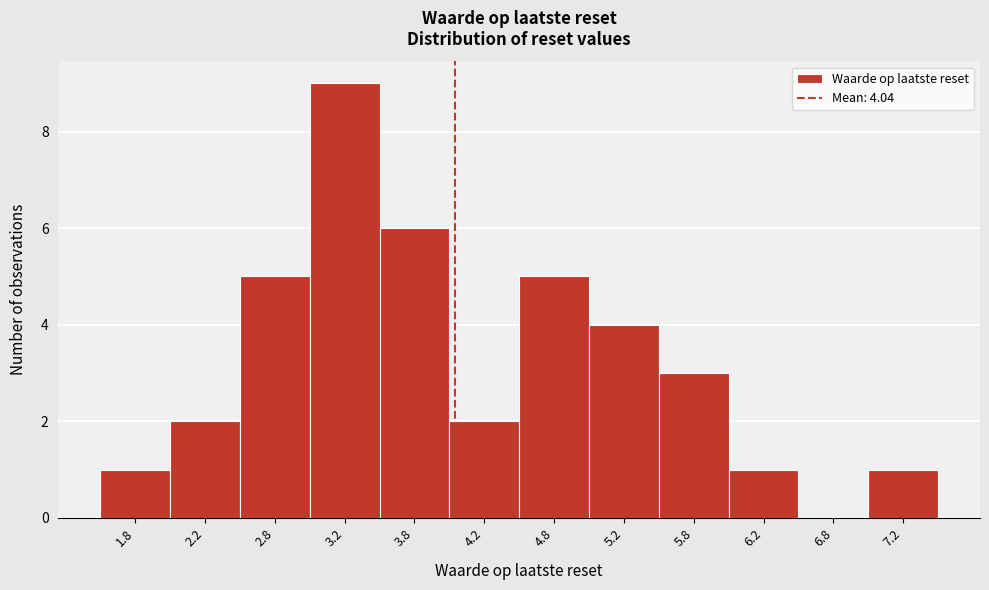

Over which range of the x-axis is the bar tallest?

3.0 to 3.5